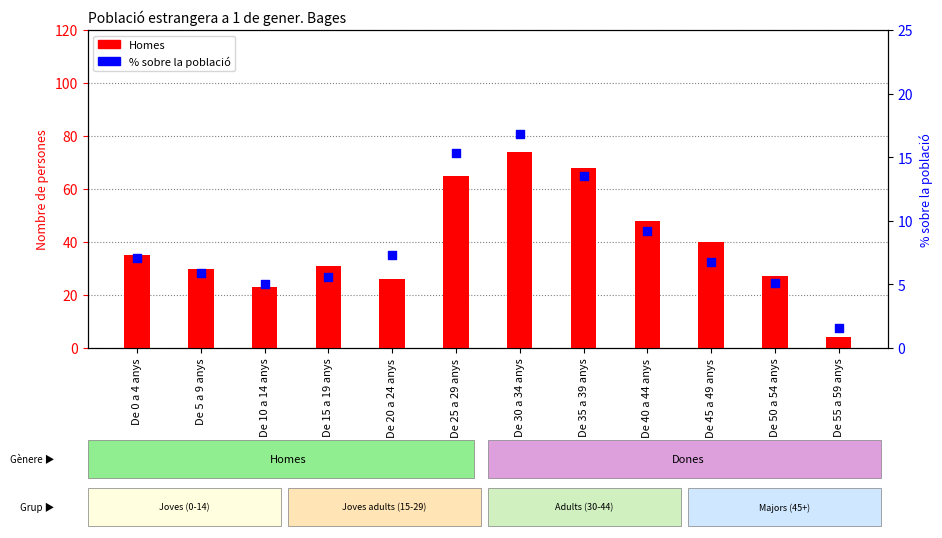

What is the total value across all series at De 30 a 34 anys?

90.8